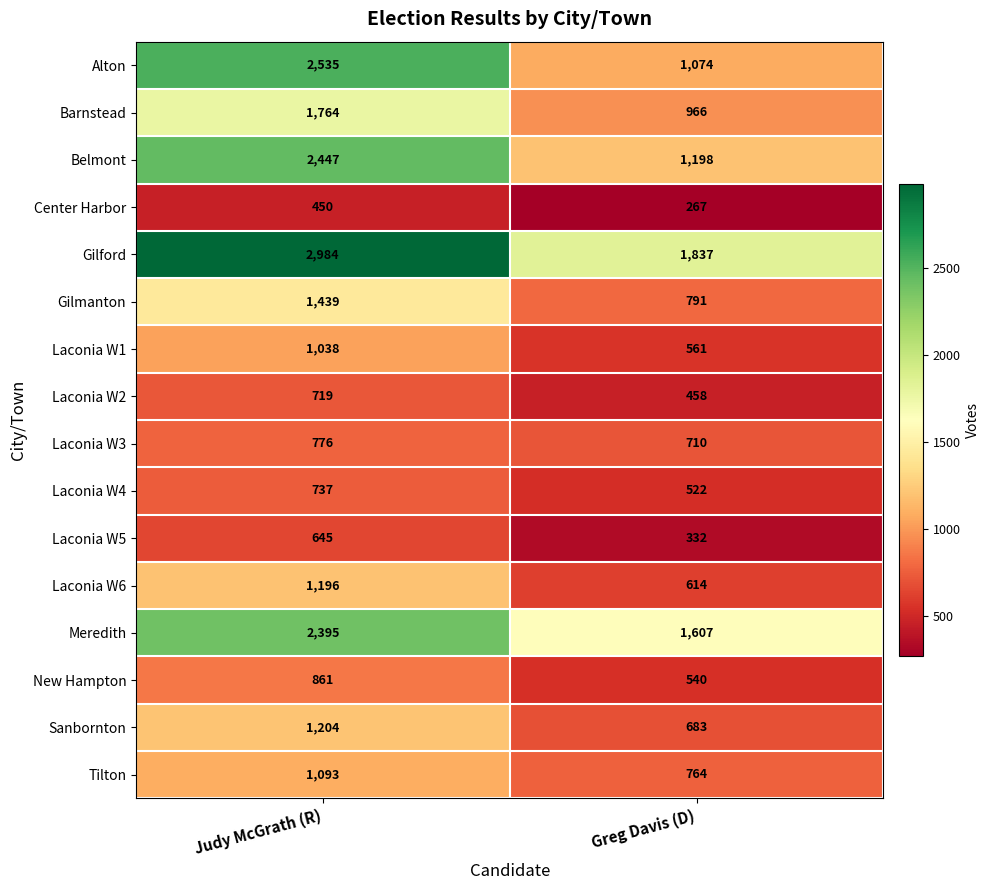

What is the total value across all series at Judy McGrath (R)?

22283